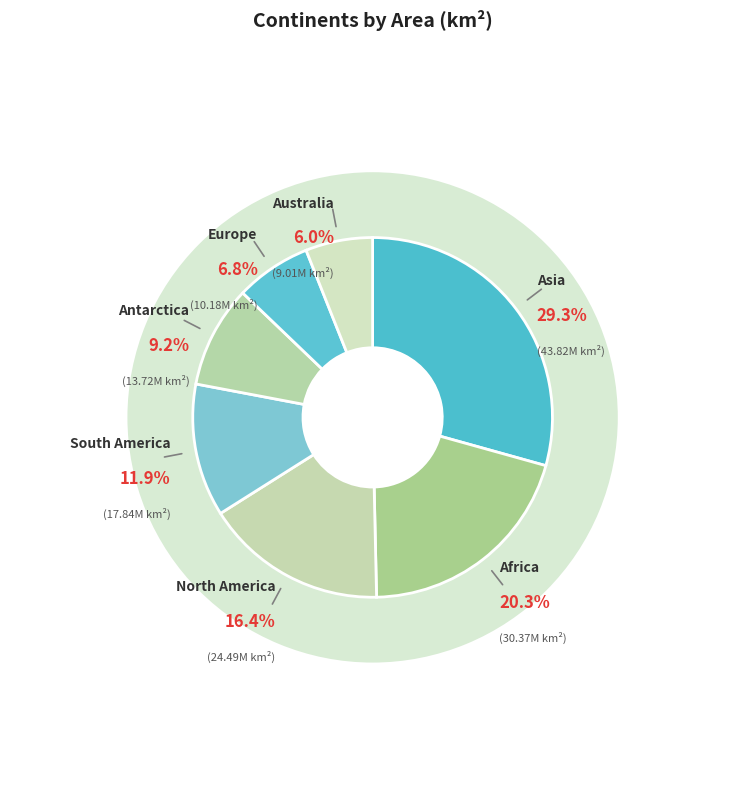

What percentage is the South America slice, to the nearest percent?

12%